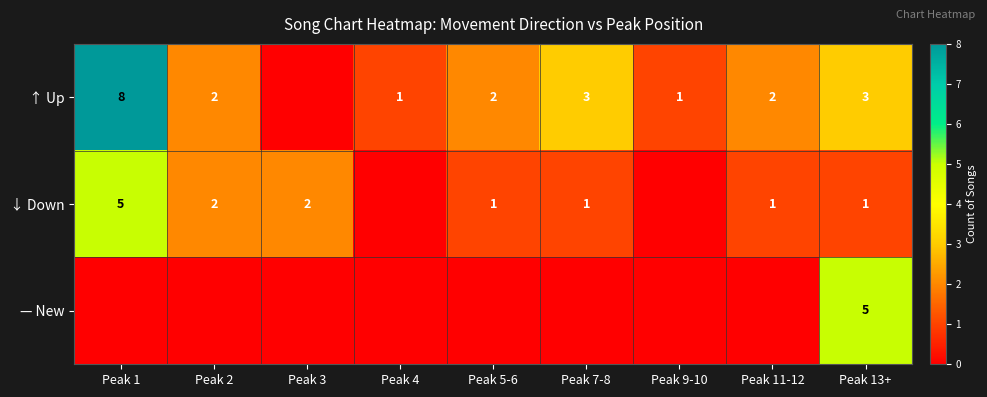

The ↓ Down series shows 2 at Peak 3. True or false?

True